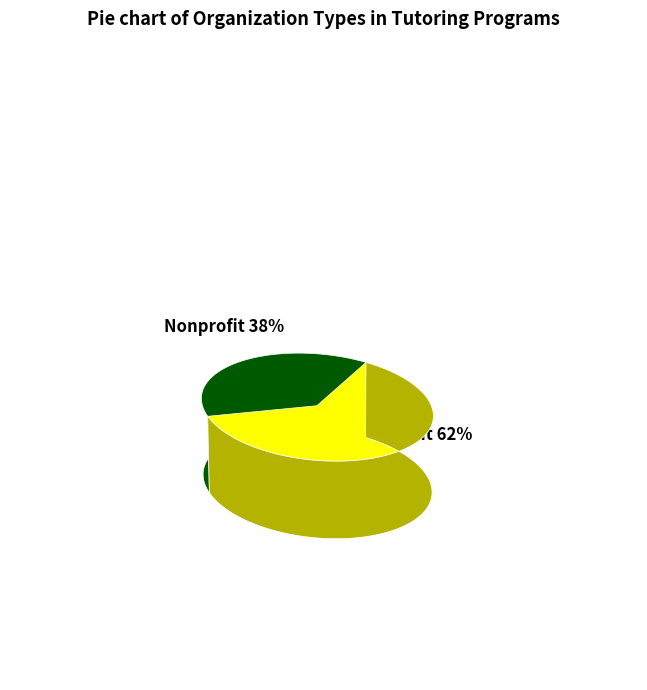

Is Nonprofit the majority of the pie?

No